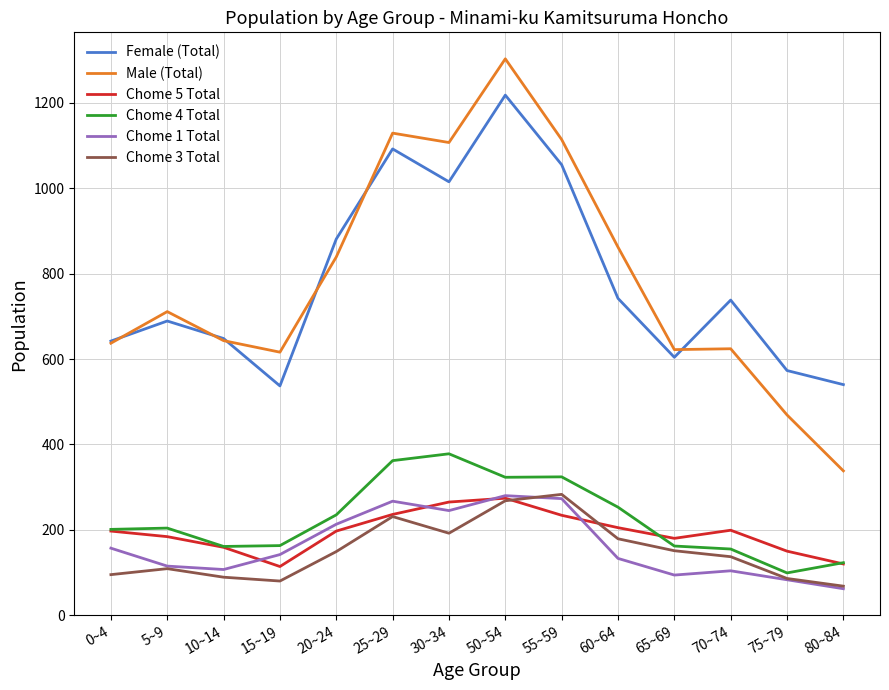

What is the sum of the Chome 3 Total values at 60~64 and 5~9?

288